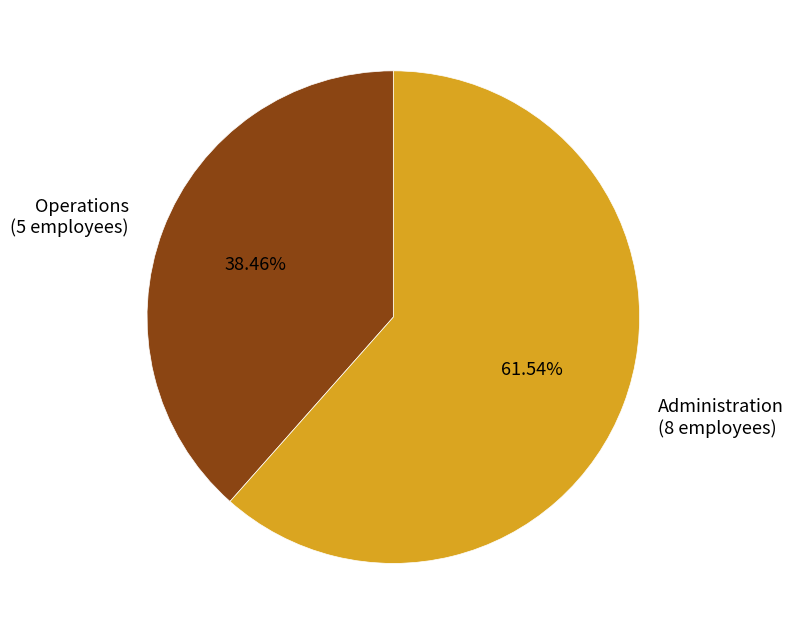

Which category has the biggest portion of the pie?

Administration